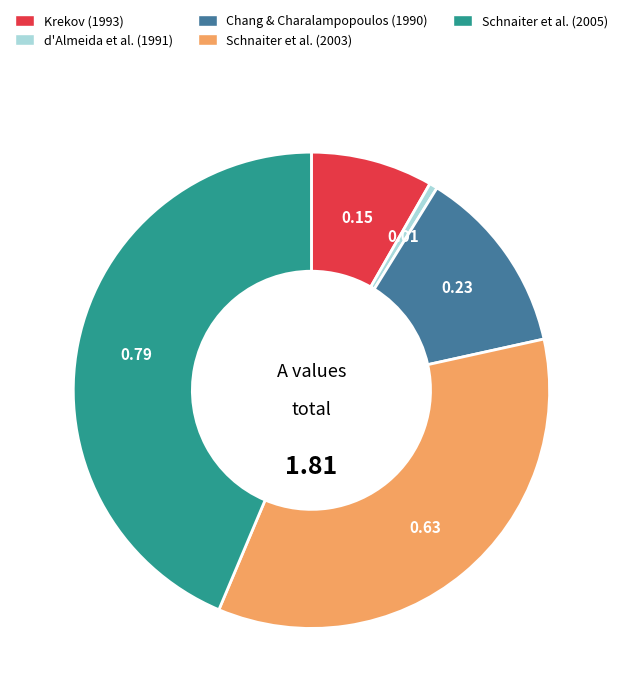

Is there any slice that represents more than half of the pie?

No